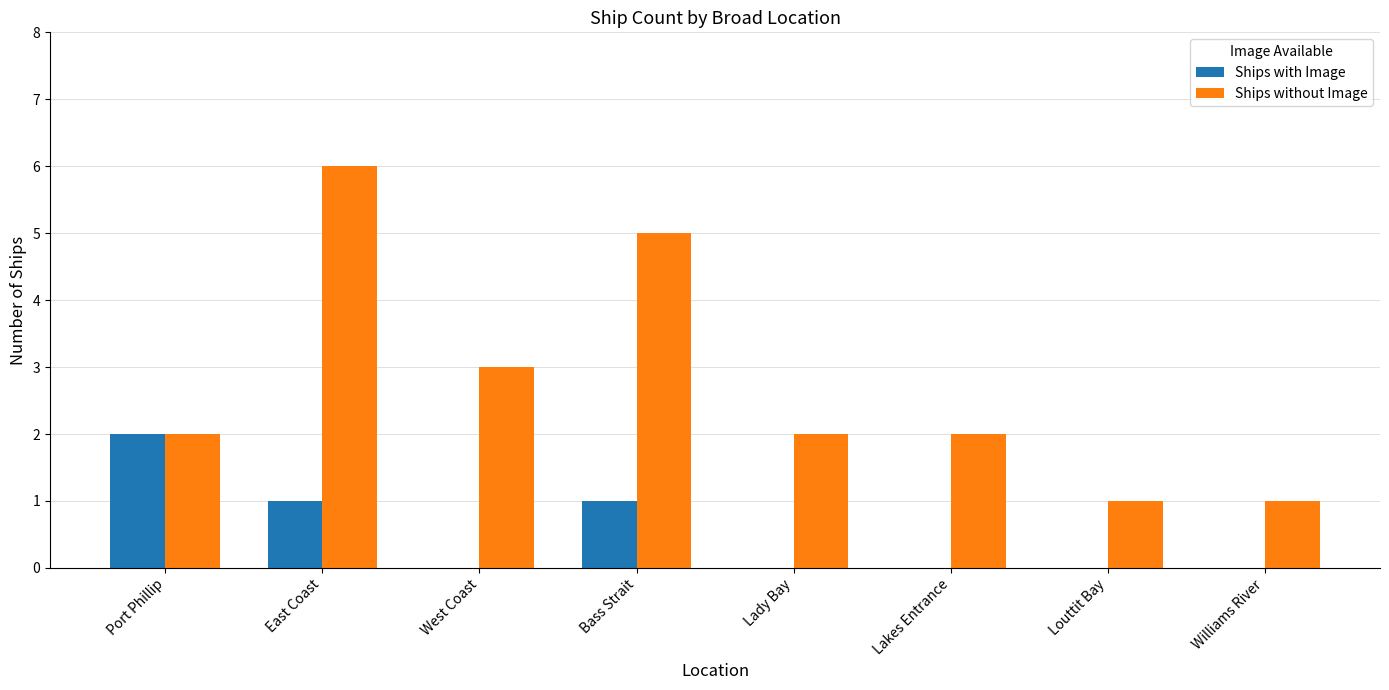

What is the highest value of the Ships without Image series?

6